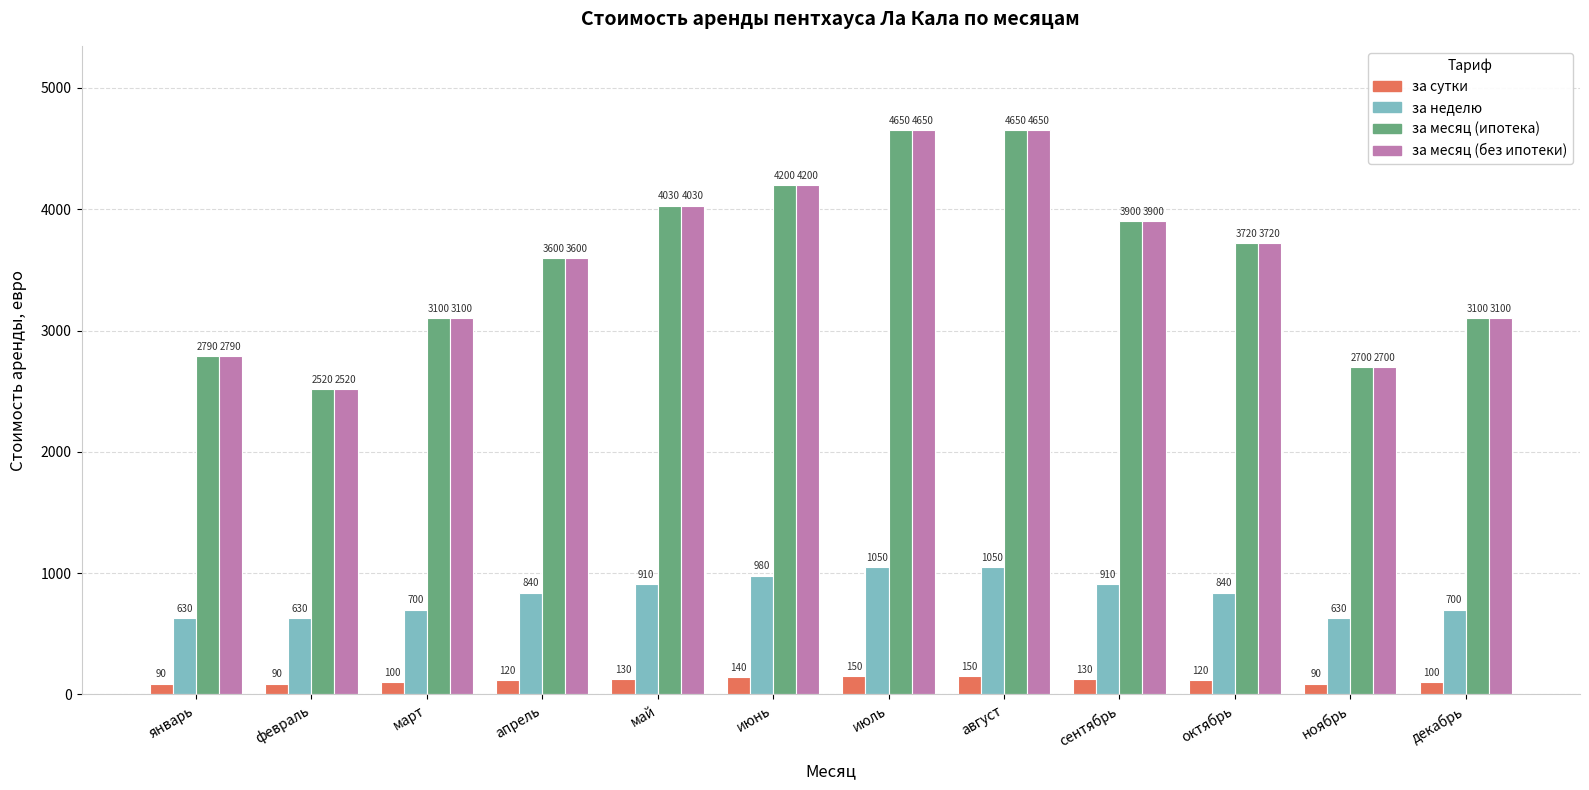

True or false: за неделю has a value of 1445 at сентябрь.

False